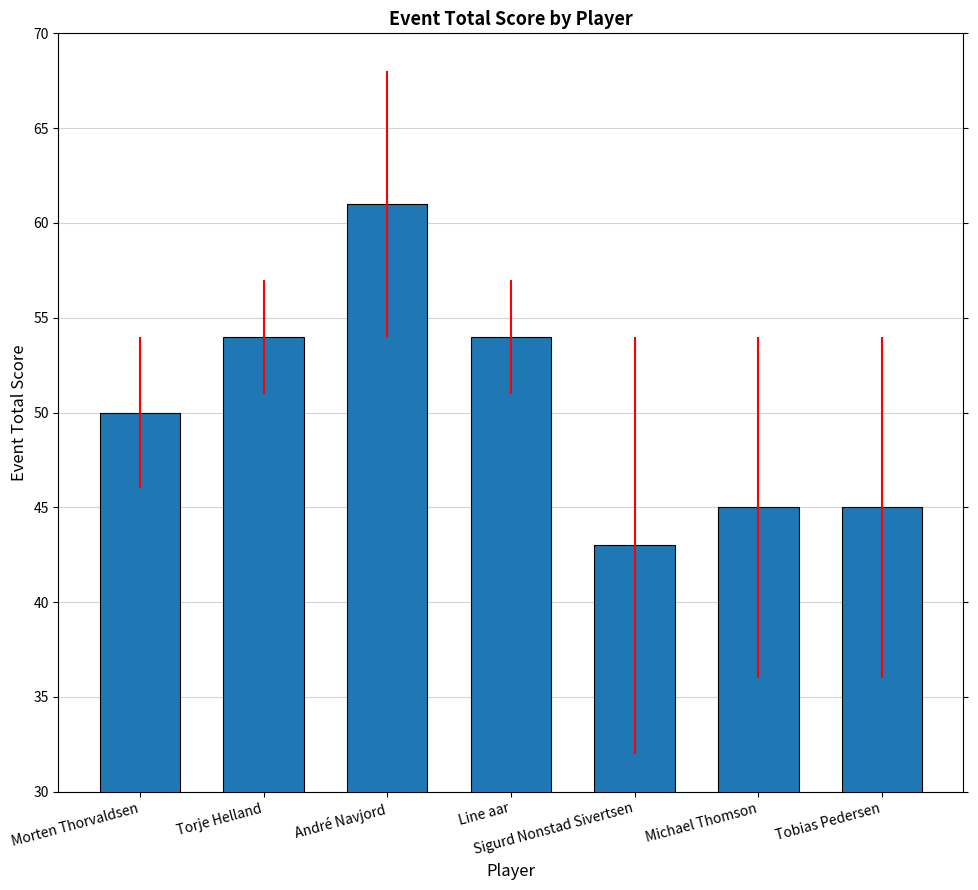

What is the label of the 4th bar from the left?

Line aar